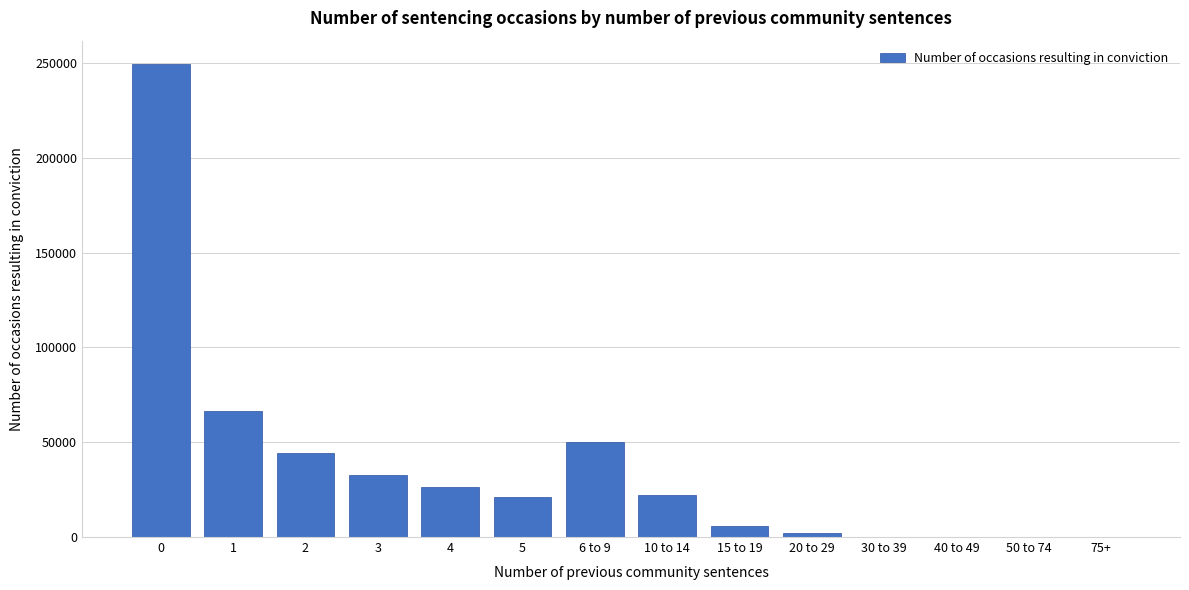

What is the sum of all values?

520505